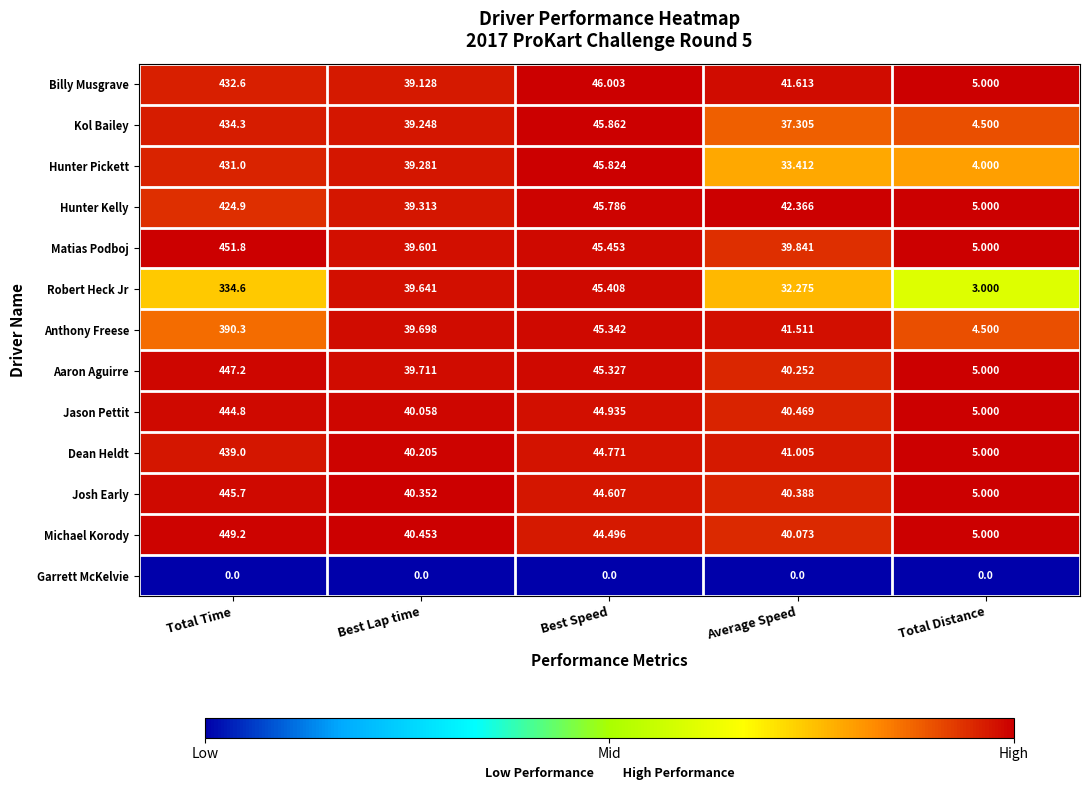

Which series changed the most between Average Speed and Total Distance?

Hunter Kelly